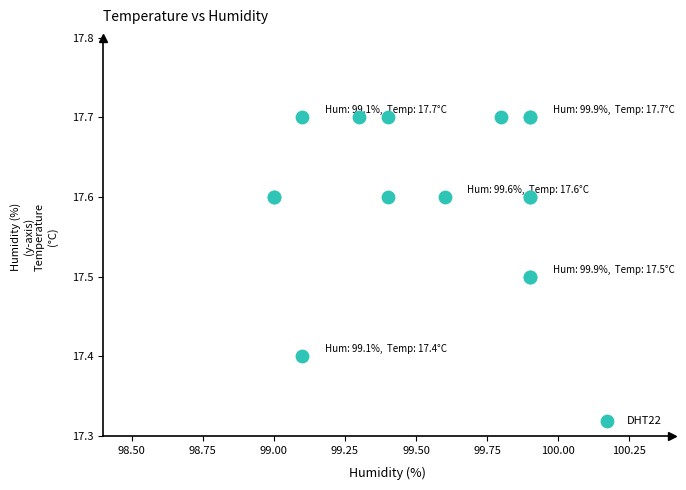

What Y value in the scatter plot is closest to 17?

17.4